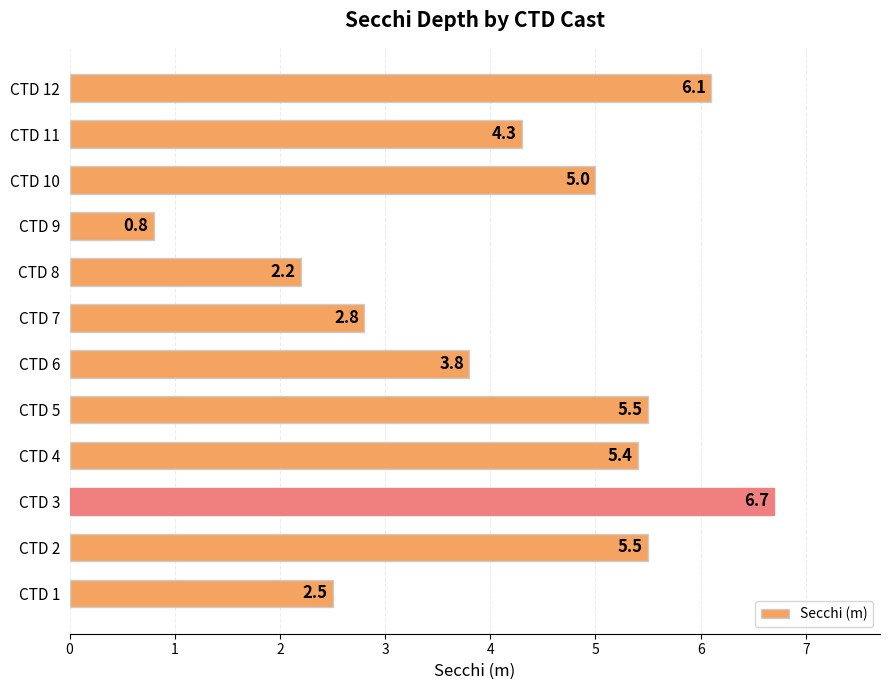

What is the maximum value shown in the chart?

6.7